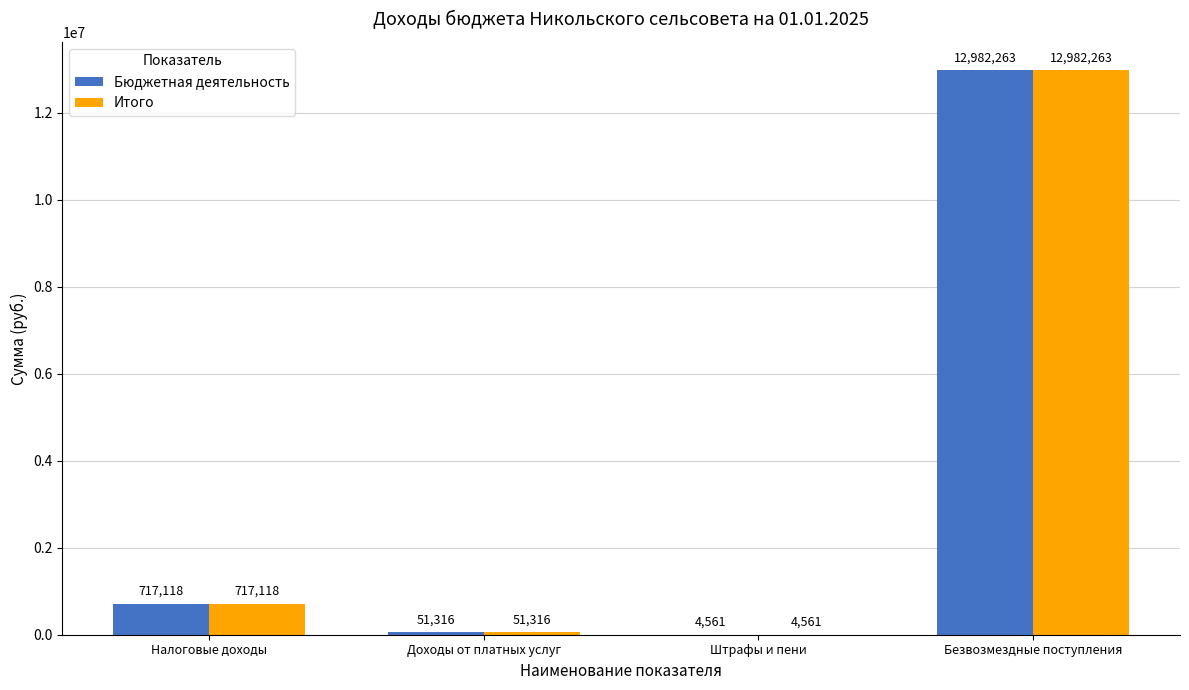

Is it true that Итого equals 4561.4 at Штрафы и пени?

True